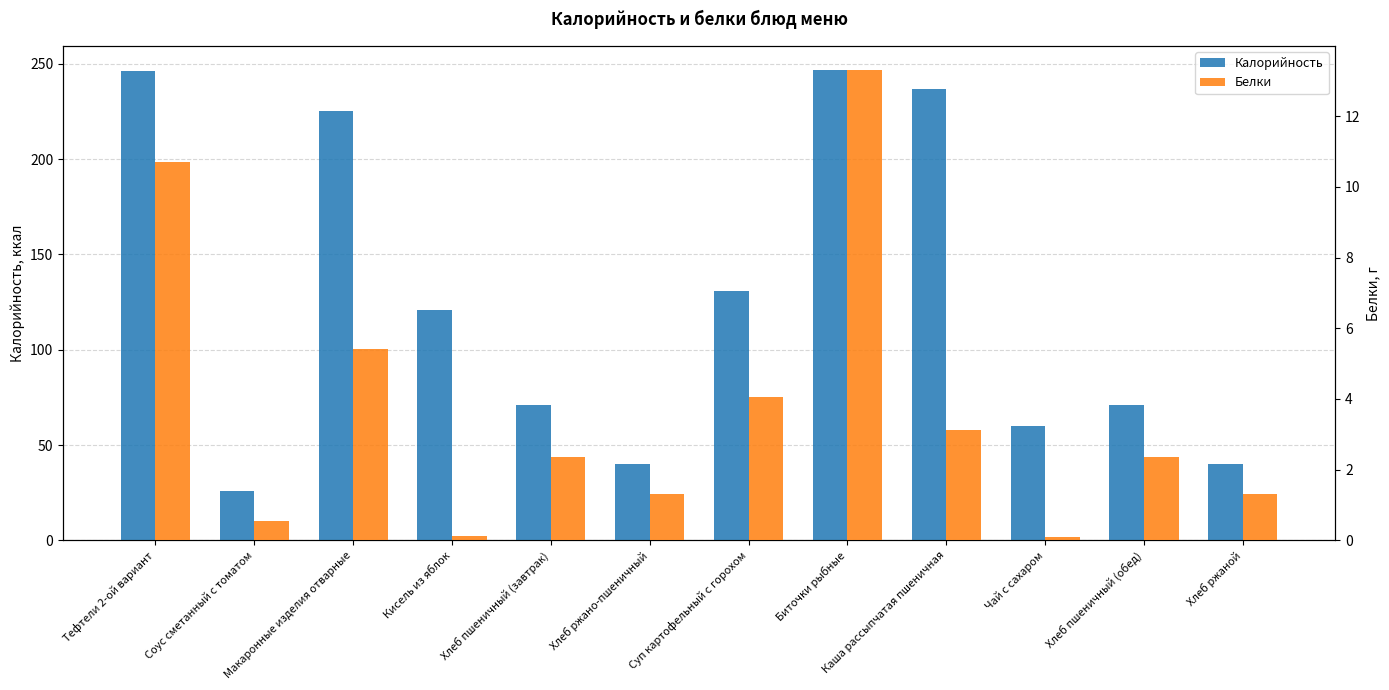

How many bars are there in each group?

2